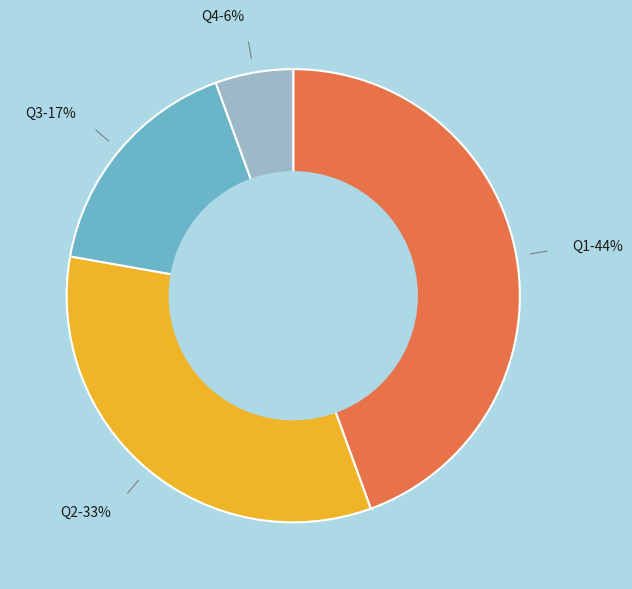

Does any single category account for the majority?

No